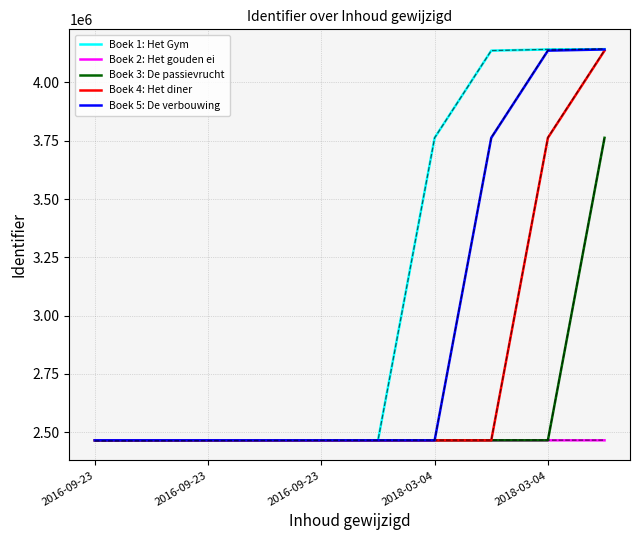

Rank the series by their maximum value, from lowest to highest.

Boek 2: Het gouden ei, Boek 3: De passievrucht, Boek 4: Het diner, Boek 5: De verbouwing, Boek 1: Het Gym